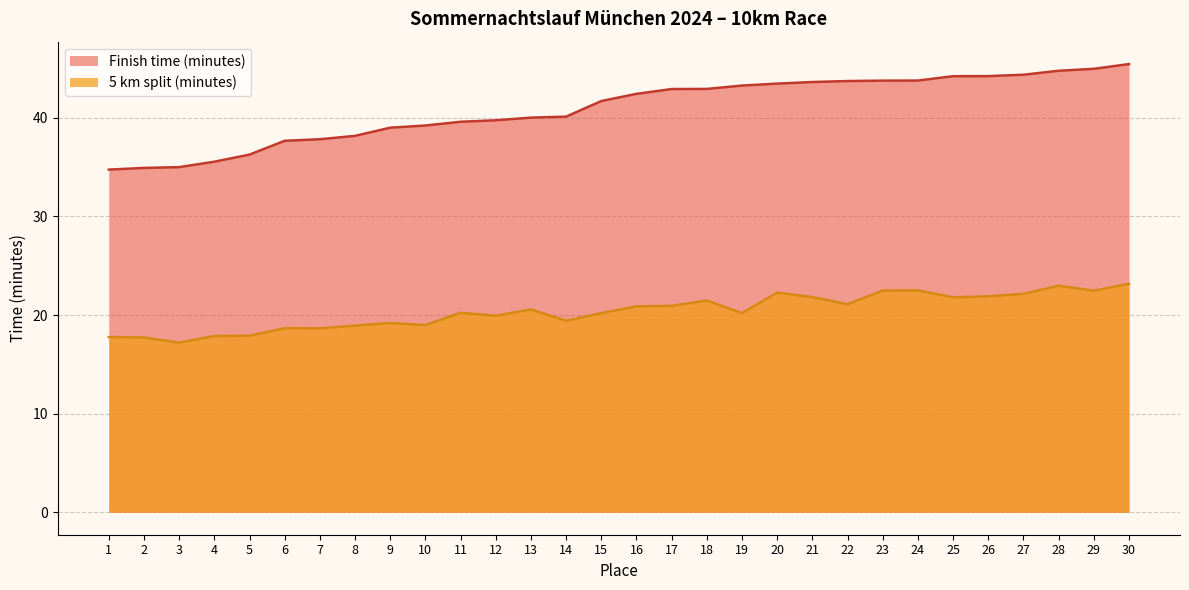

True or false: 5 km split (minutes) and Finish time (minutes) cross at least once.

False